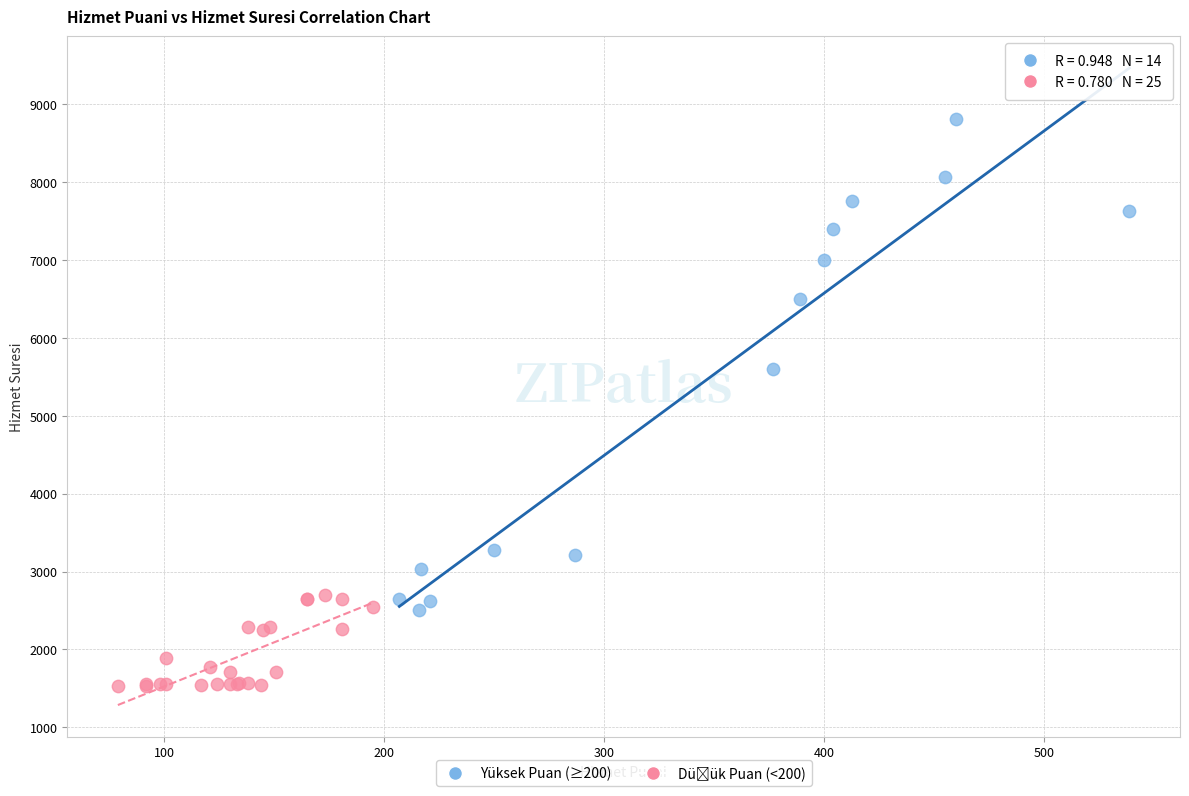

Which series has the largest Y range (max minus min)?

Yüksek Puan (≥200)